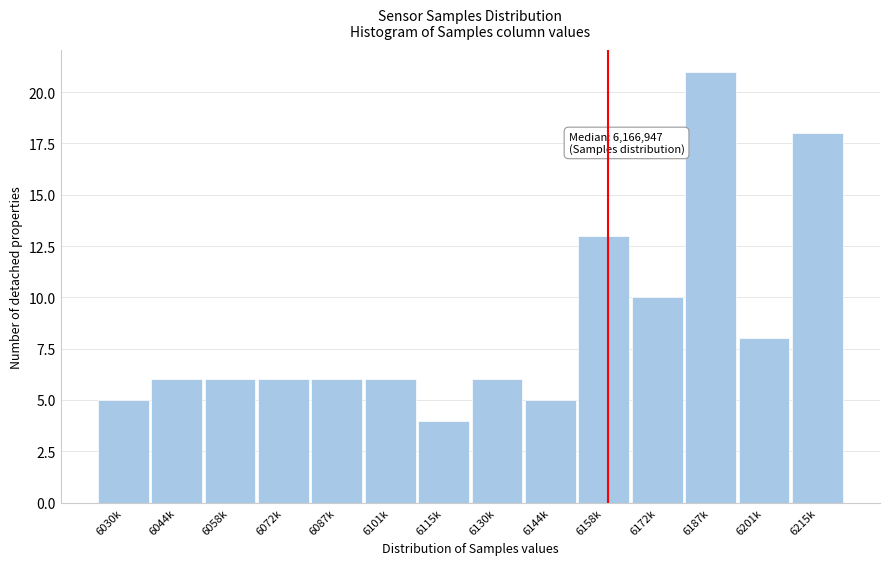

Reading right to left, what are all the values shown in this chart?

6215k=18	6201k=8	6187k=21	6172k=10	6158k=13	6144k=5	6130k=6	6115k=4	6101k=6	6087k=6	6072k=6	6058k=6	6044k=6	6030k=5